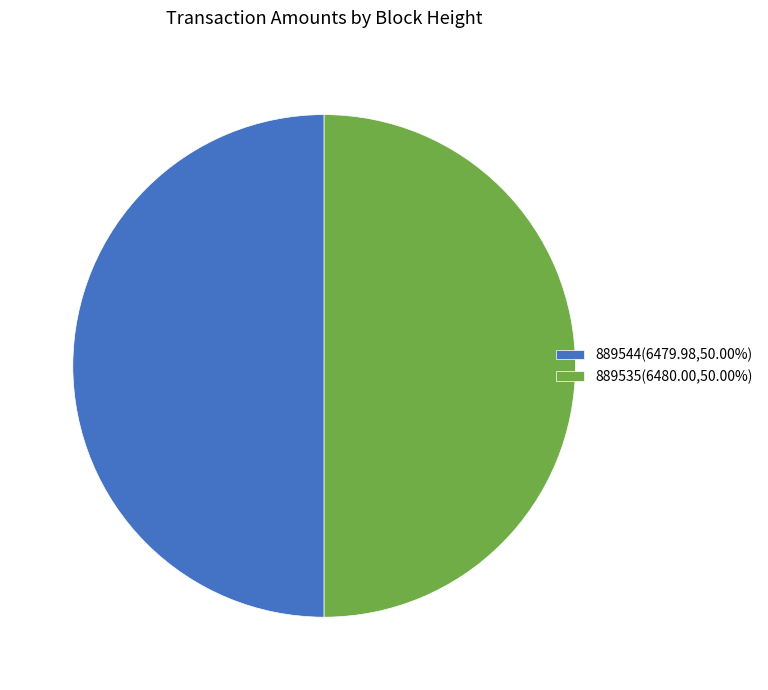

Combined, do 889535(6480.00,50.00%) and 889544(6479.98,50.00%) account for over 50%?

Yes